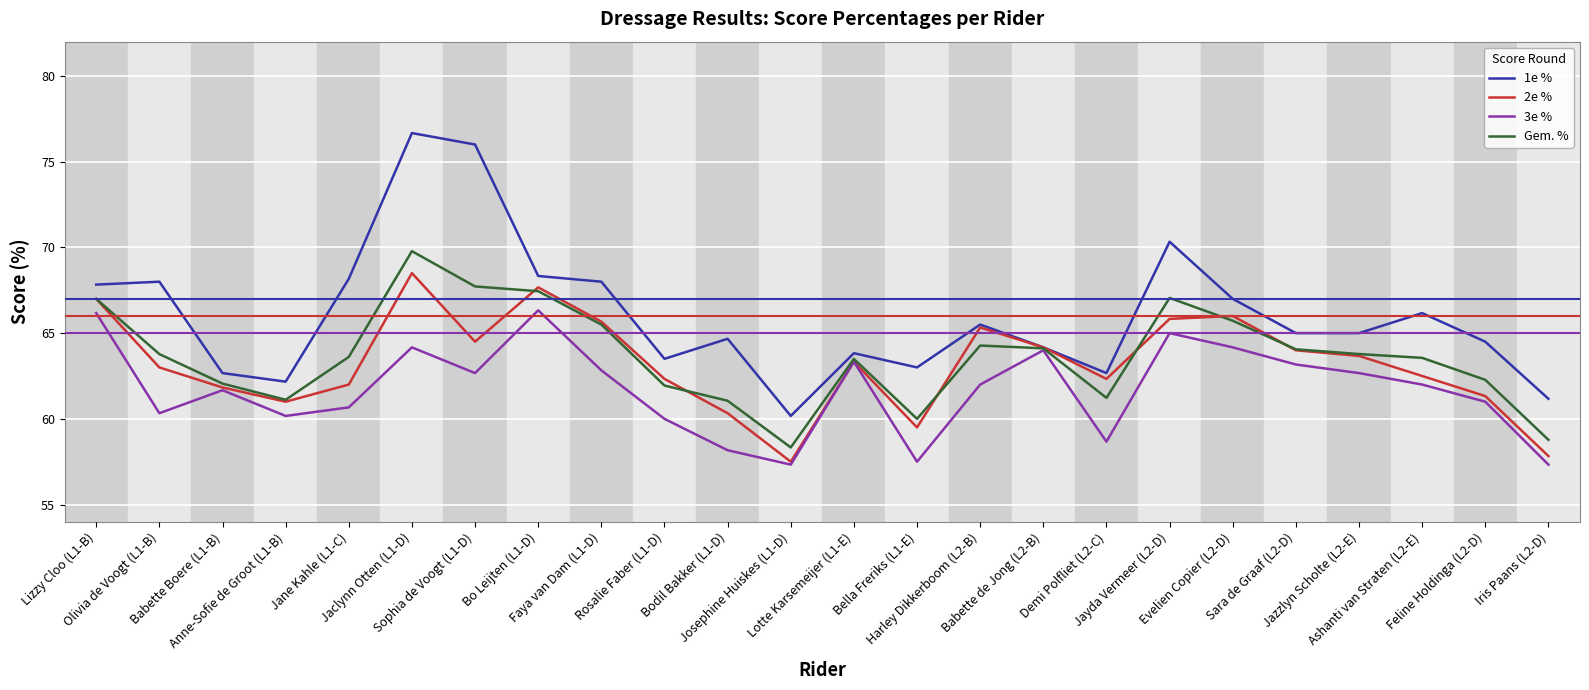

True or false: 1e % has more than 1 interior local peaks.

True